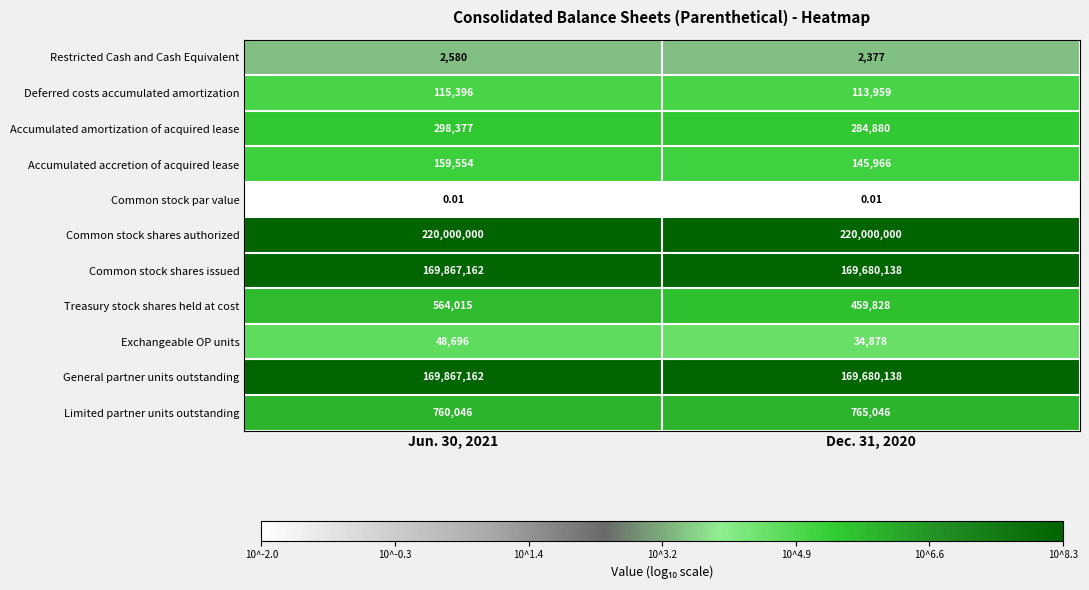

Is the value of Treasury stock shares held at cost at Dec. 31, 2020 greater than the value of Deferred costs accumulated amortization at Dec. 31, 2020?

Yes